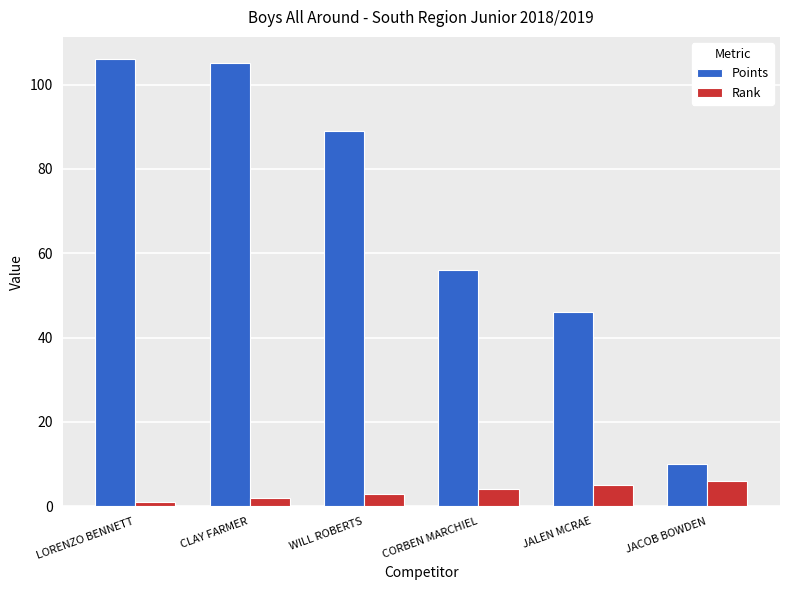

What is the spread (max minus min) of values at JACOB BOWDEN?

4